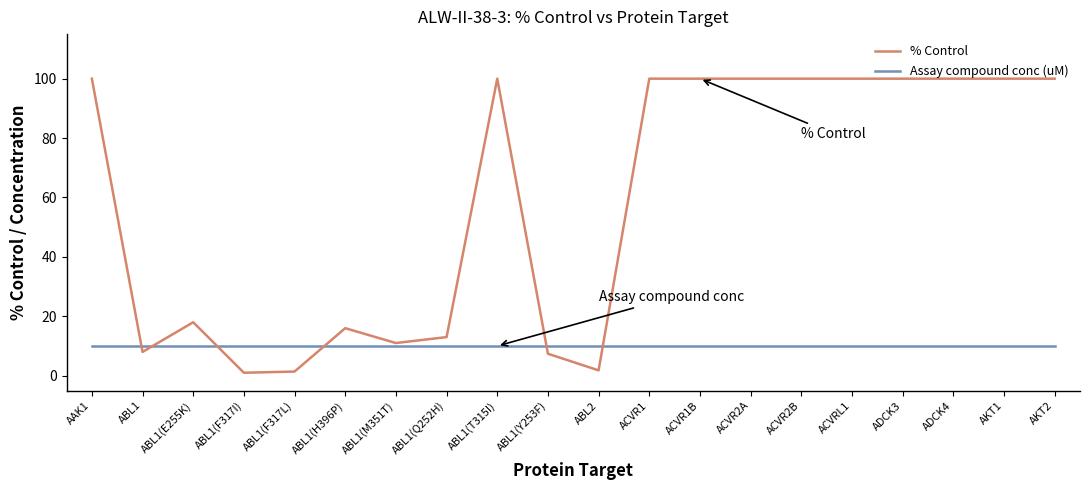

What is the lowest value of the Assay compound conc (uM) series?

10.0